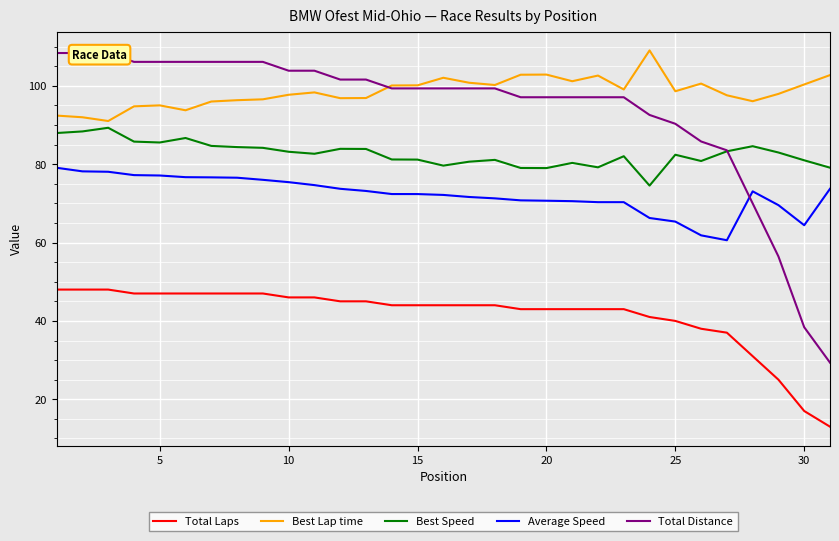

Reading left to right, list all the values displayed in this chart.

Total Laps: 48.0	48.0	48.0	47.0	47.0	47.0	47.0	47.0	47.0	46.0	46.0	45.0	45.0	44.0	44.0	44.0	44.0	44.0	43.0	43.0	43.0	43.0	43.0	41.0	40.0	38.0	37.0	31.0	25.0	17.0	13.0
Best Lap time: 92.4	92.0	91.0	94.8	95.0	93.8	96.0	96.3	96.6	97.7	98.3	96.9	96.9	100.1	100.1	102.1	100.8	100.2	102.8	102.9	101.2	102.6	99.1	109.0	98.6	100.6	97.6	96.1	98.0	100.4	102.7
Best Speed: 88.0	88.4	89.3	85.8	85.5	86.7	84.7	84.4	84.2	83.2	82.7	83.9	83.9	81.2	81.2	79.6	80.6	81.1	79.0	79.0	80.3	79.2	82.0	74.5	82.4	80.8	83.3	84.6	83.0	81.0	79.1
Average Speed: 79.1	78.2	78.1	77.2	77.1	76.7	76.6	76.6	76.0	75.4	74.7	73.7	73.2	72.4	72.4	72.2	71.6	71.3	70.8	70.7	70.6	70.3	70.3	66.3	65.4	61.8	60.6	73.1	69.6	64.4	73.7
Total Distance: 108.4	108.4	108.4	106.1	106.1	106.1	106.1	106.1	106.1	103.9	103.9	101.6	101.6	99.4	99.4	99.4	99.4	99.4	97.1	97.1	97.1	97.1	97.1	92.6	90.3	85.8	83.5	70.0	56.5	38.4	29.4